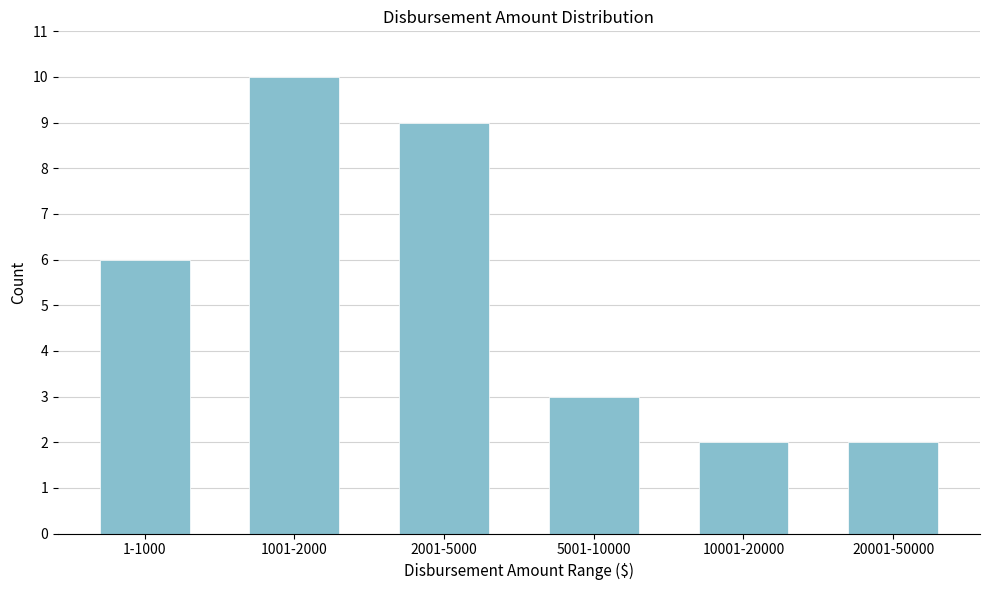

Reading left to right, transcribe all the data shown in this chart.

1-1000=6	1001-2000=10	2001-5000=9	5001-10000=3	10001-20000=2	20001-50000=2